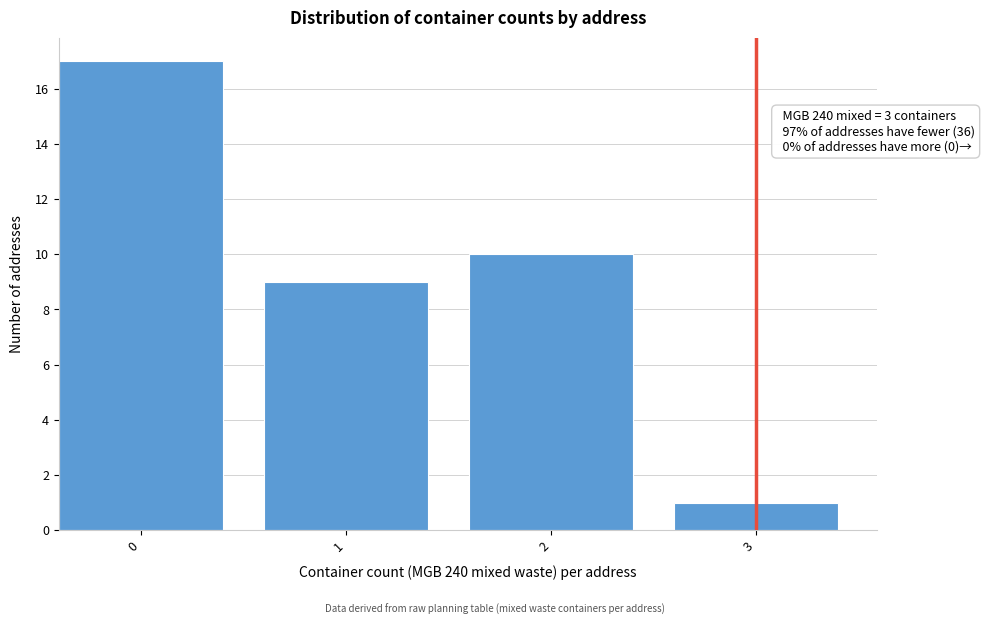

Reading left to right, list all the values displayed in this chart.

17	9	10	1